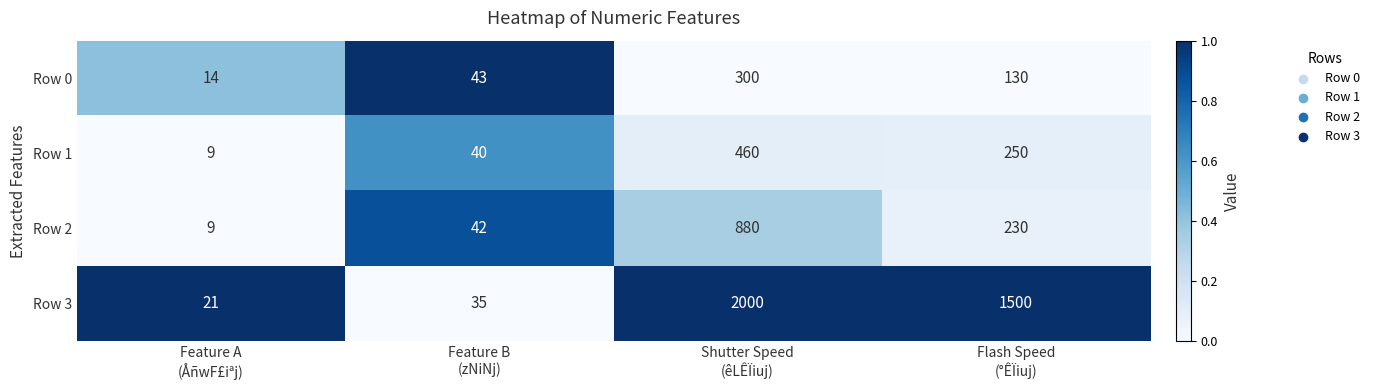

What is the difference between the second highest and second lowest values in the Row 2 series?

188